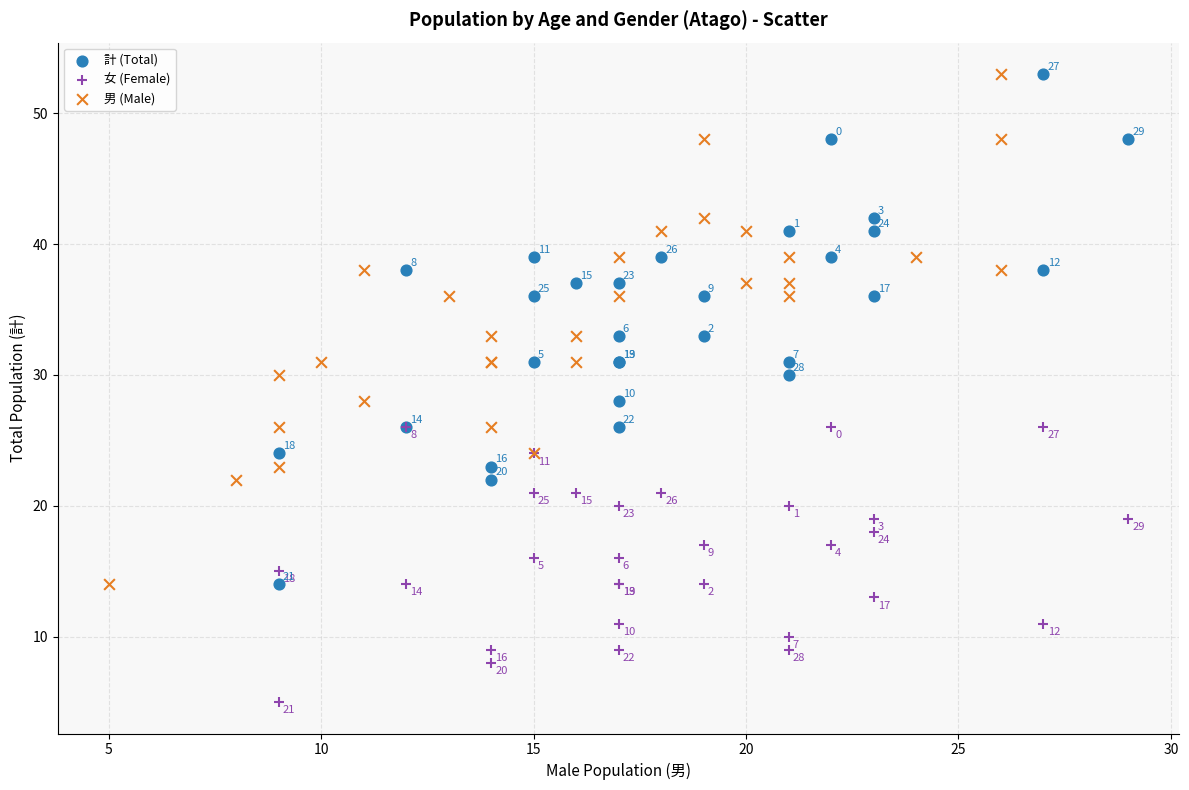

Which series contains the lowest Y value?

女 (Female)